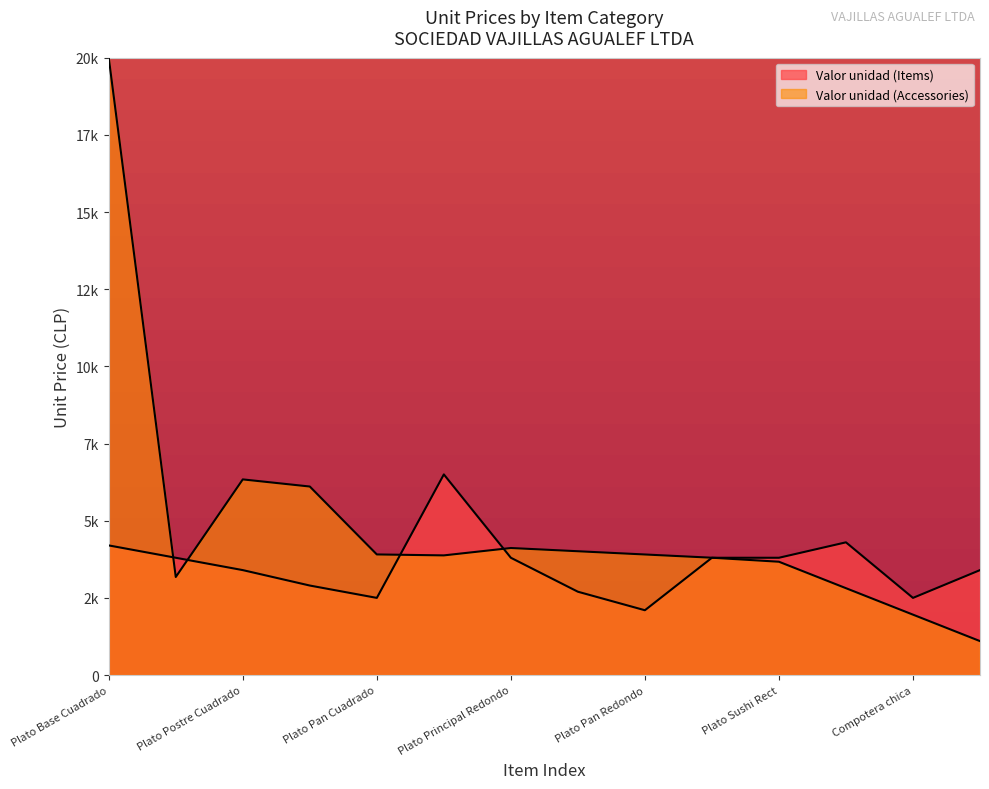

Which label corresponds to the smallest value in the chart?

Plato Pan Redondo